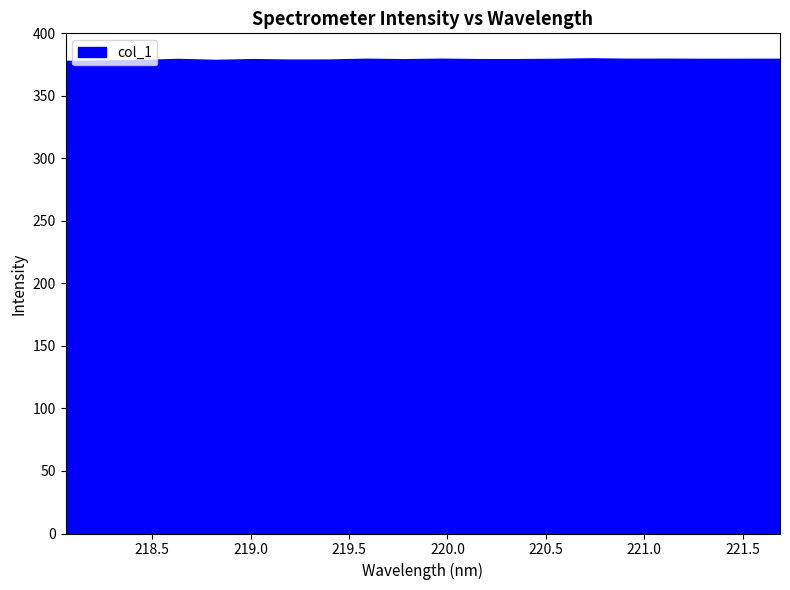

What is the greatest value displayed?

379.3